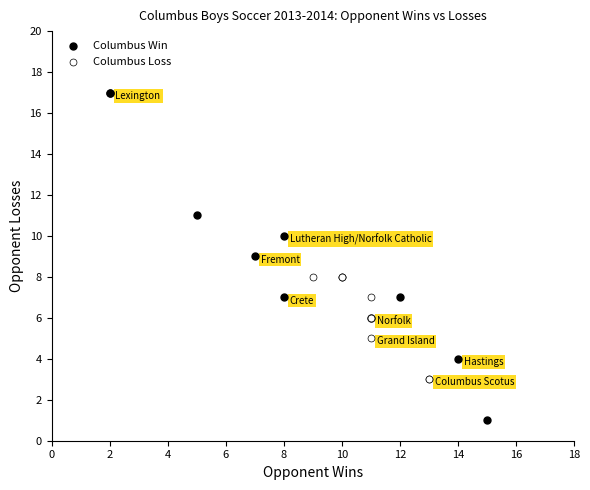

Which series has the widest spread of Y values?

Columbus Win